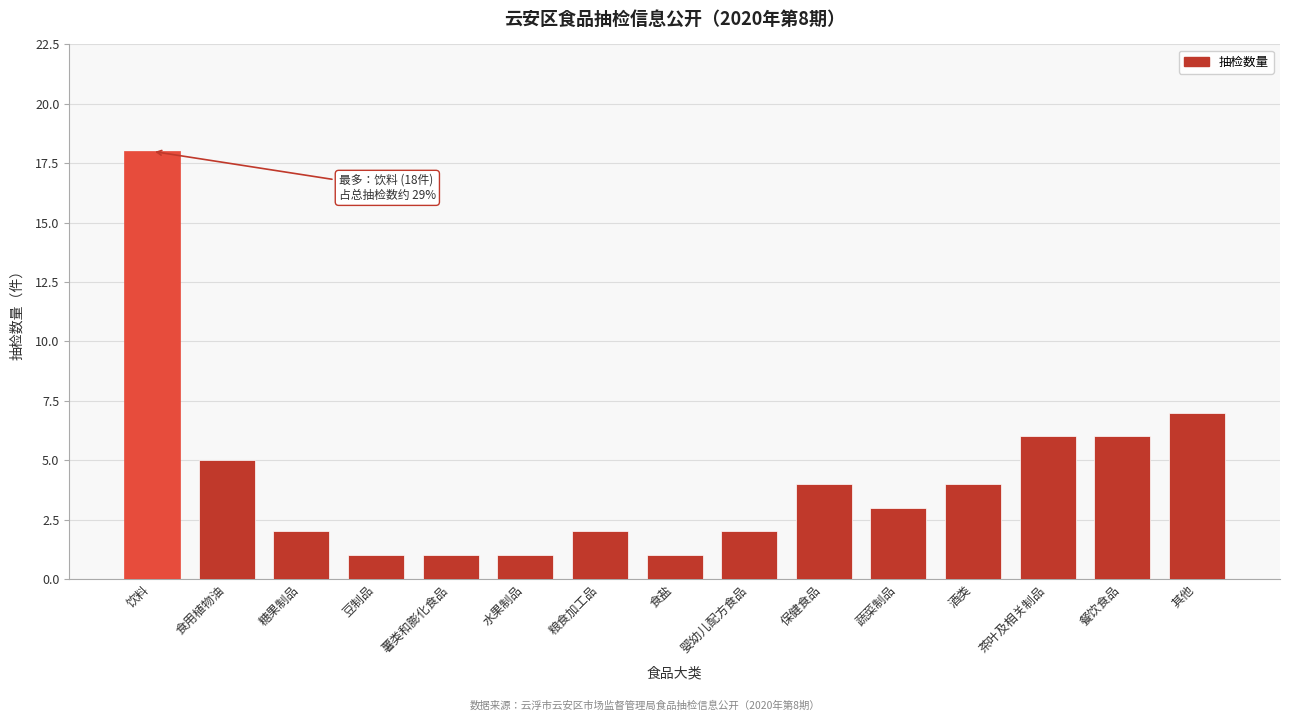

Reading right to left, extract all data points from this chart.

7	6	6	4	3	4	2	1	2	1	1	1	2	5	18